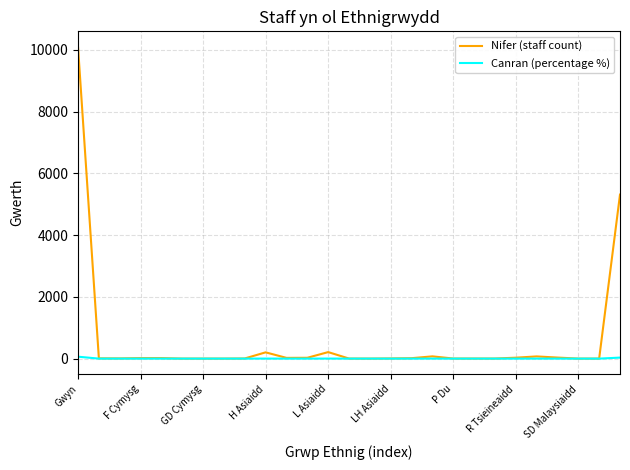

How many lines are shown in the chart?

2